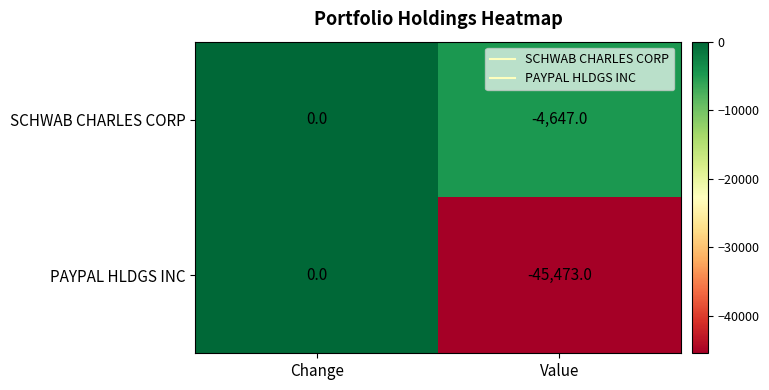

What is the sum of the PAYPAL HLDGS INC values at Value and Change?

-45473